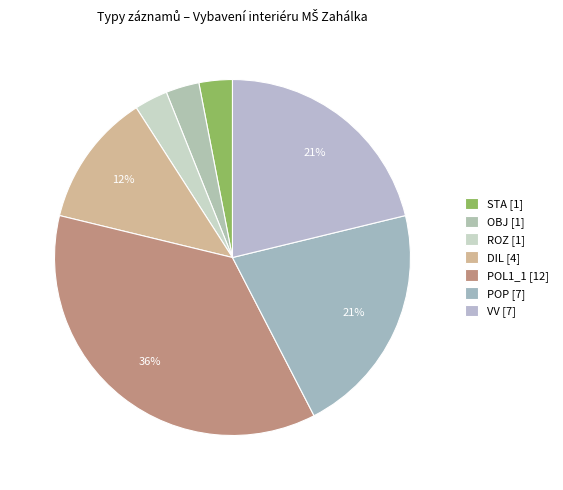

How many segments does this pie chart have?

7